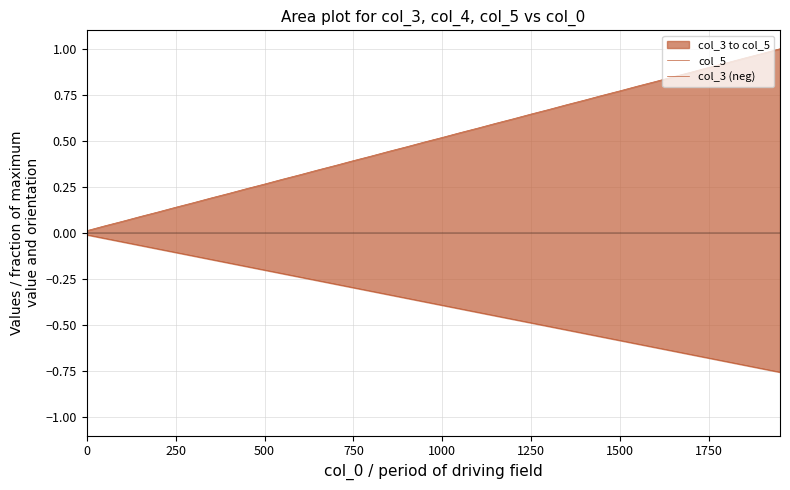

True or false: col_5 has a value of 0.4 at 9.

False